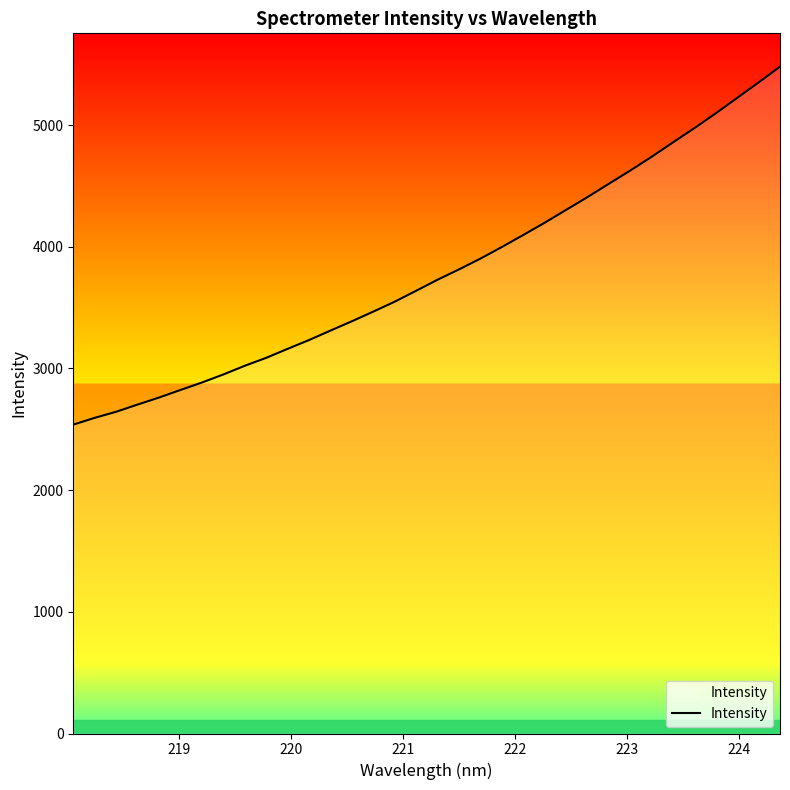

What is the minimum value shown in the chart?

2538.5